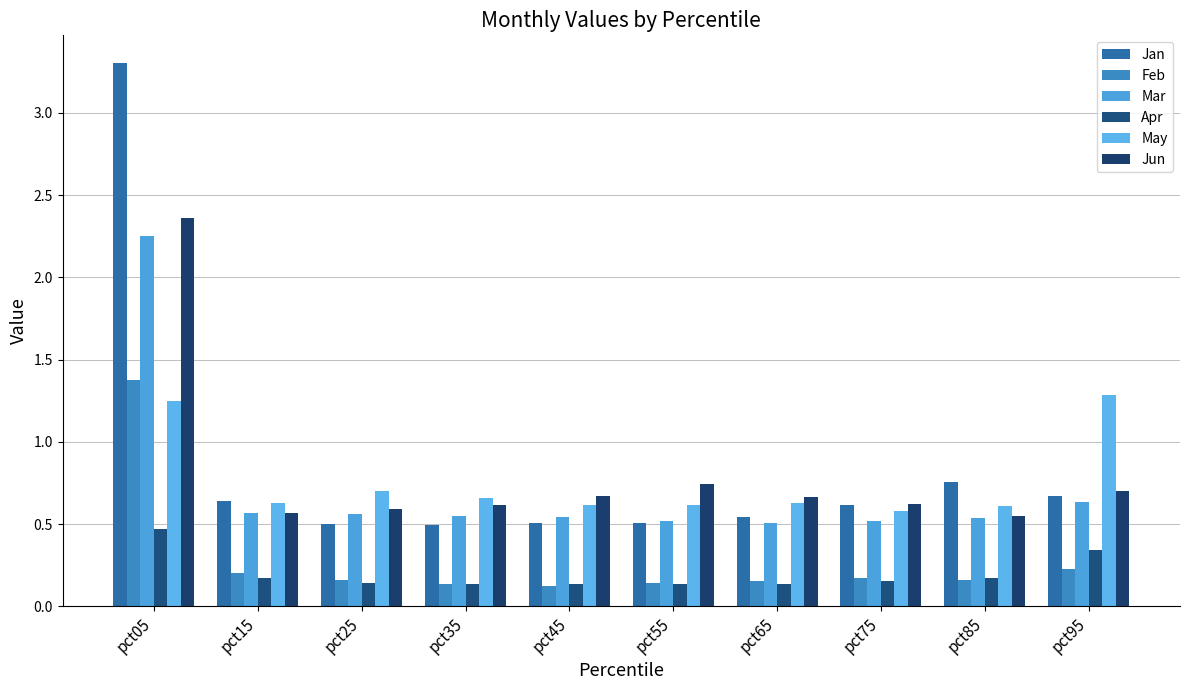

Which series has the widest spread of values?

Jan